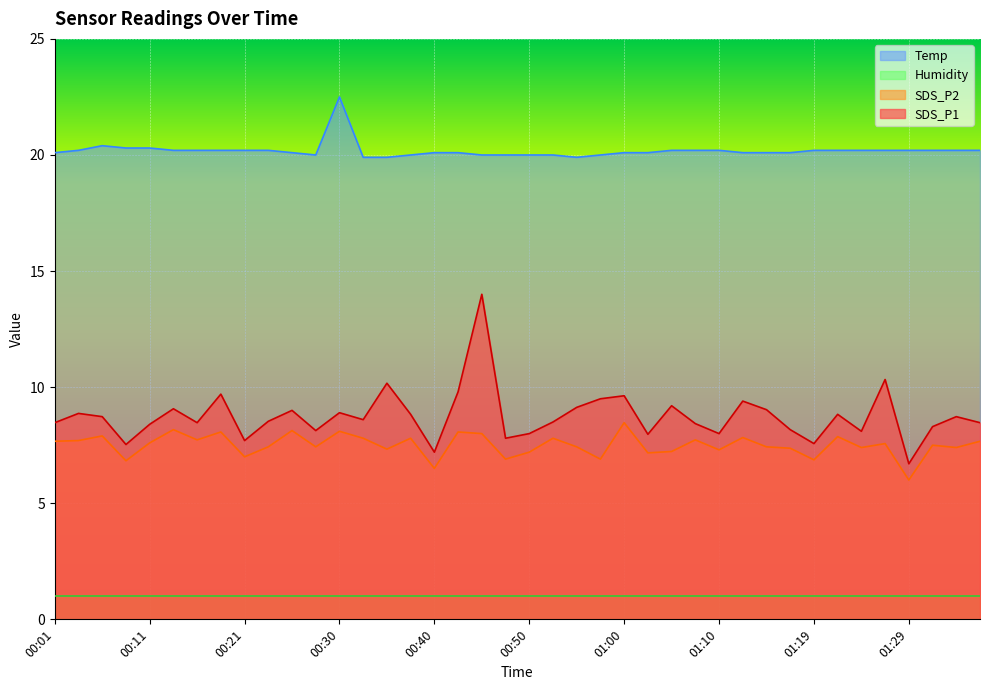

Which category has the lowest value in the Temp series?

00:33